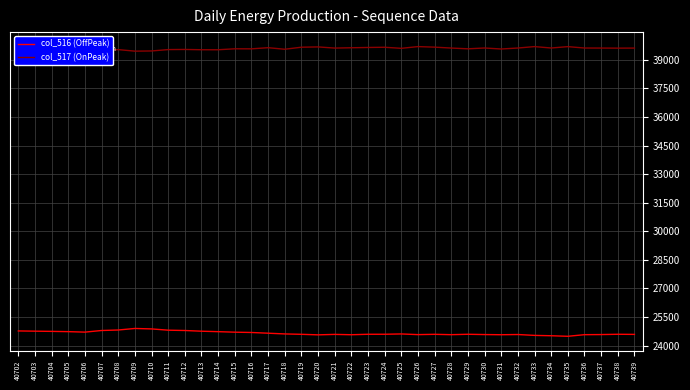

What is the total value across all series at 40722?

64202